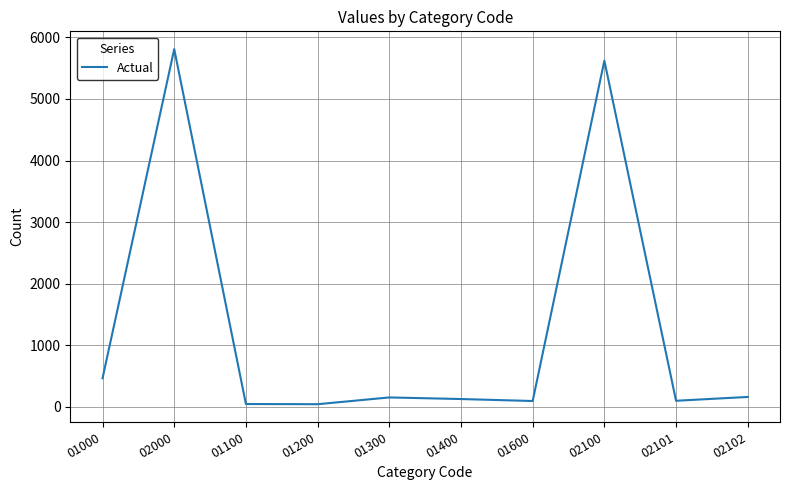

What is the ratio of the value at 01300 to the value at 01000?

0.3